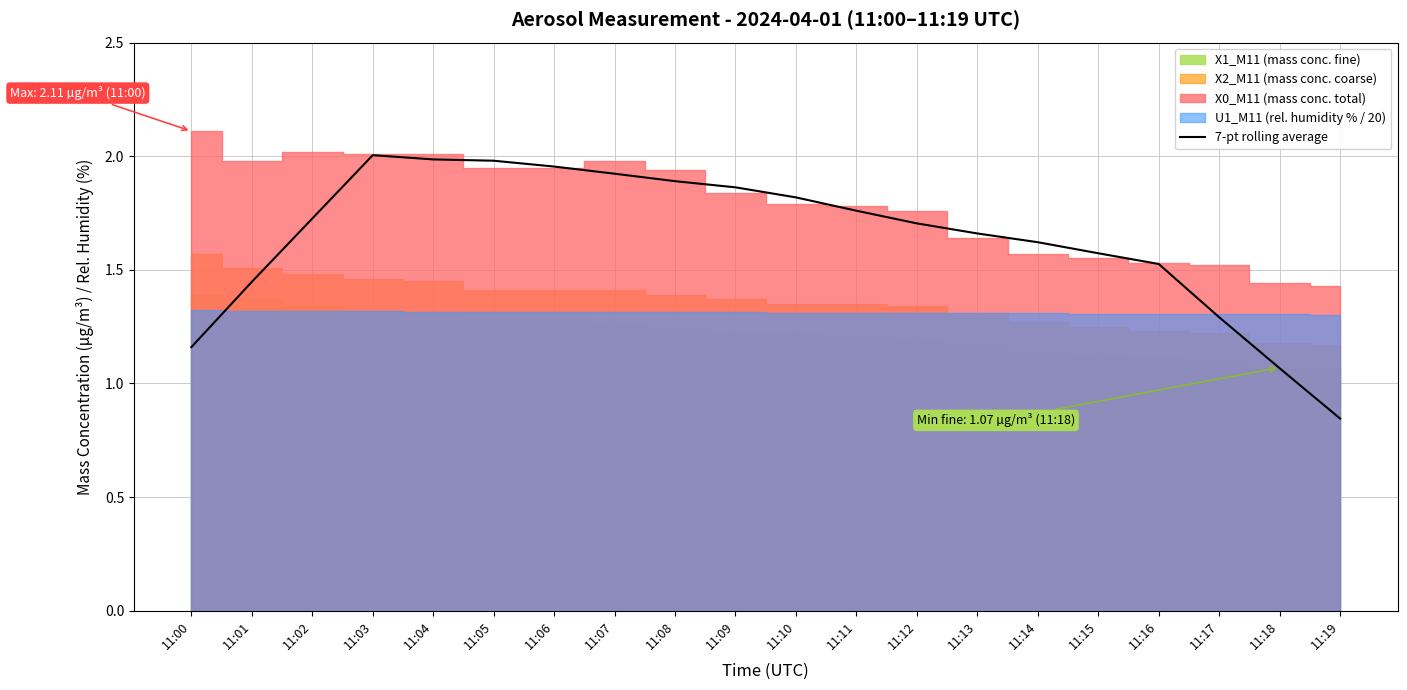

Does the chart have visible grid lines?

Yes